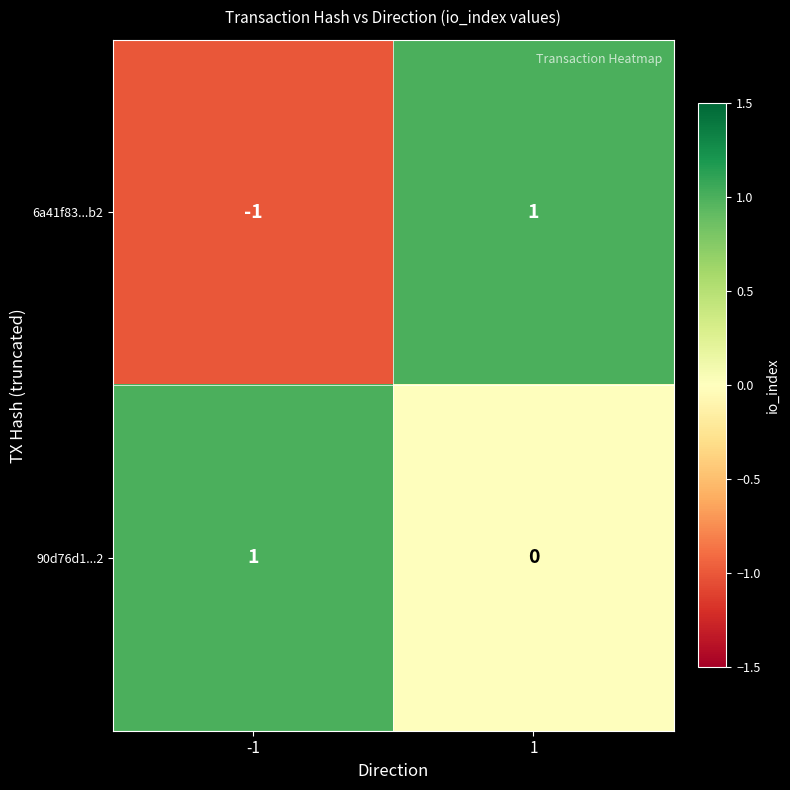

Rank the series by their average value, from lowest to highest.

6a41f83...b2, 90d76d1...2